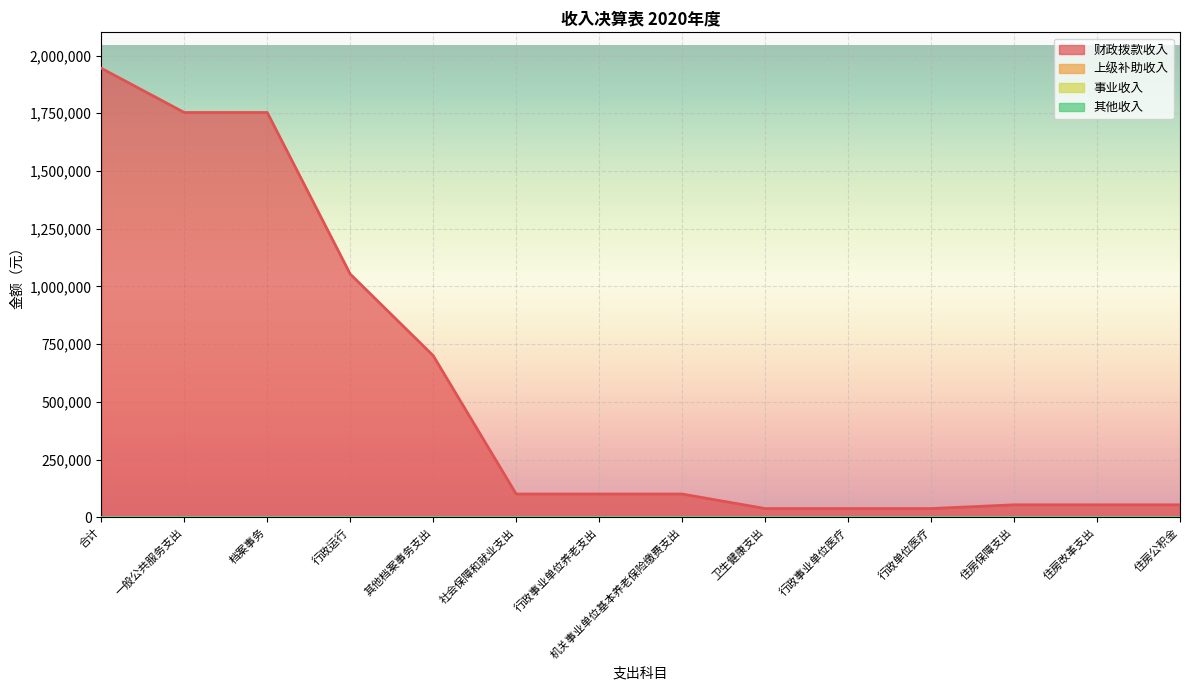

Rank the series at 社会保障和就业支出 from lowest to highest value.

上级补助收入, 事业收入, 其他收入, 财政拨款收入